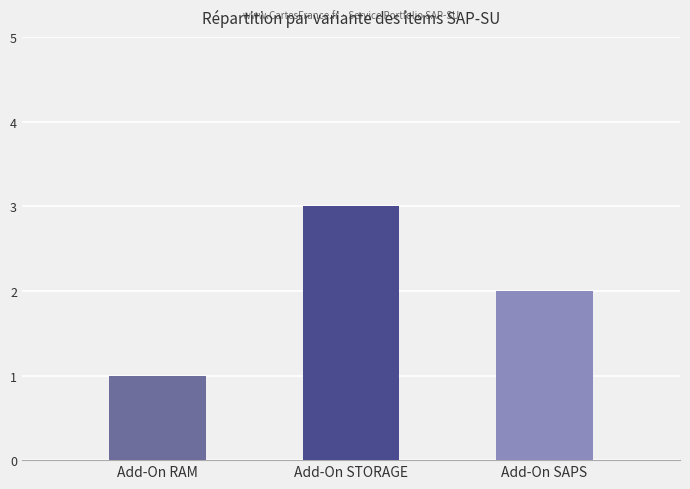

Approximately how many times larger is the value at Add-On RAM compared to Add-On SAPS?

0.5